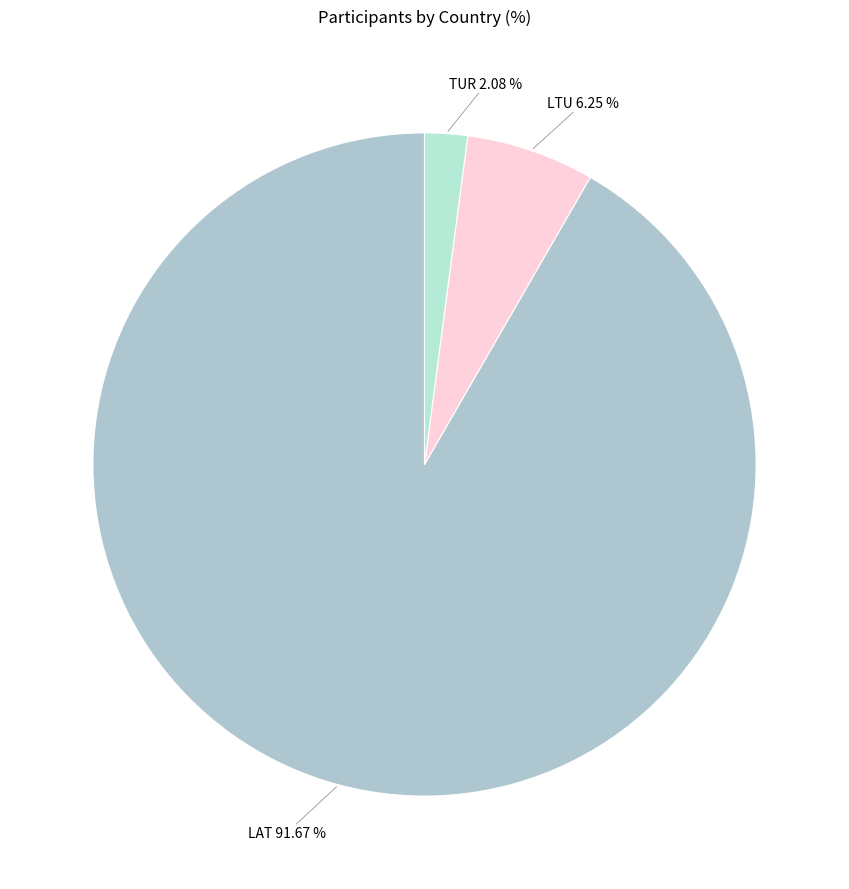

Which has a higher value, LAT or LTU?

LAT